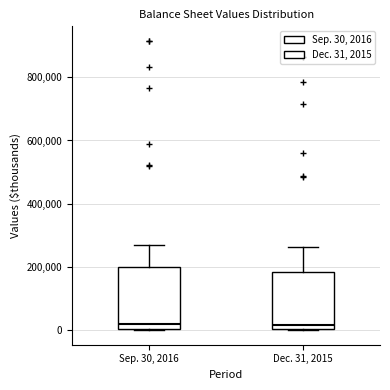

Where does the upper whisker of the box for Dec. 31, 2015 end on the y-axis? The values are not printed on the chart, so give them approximately, as read against the axis.

260000